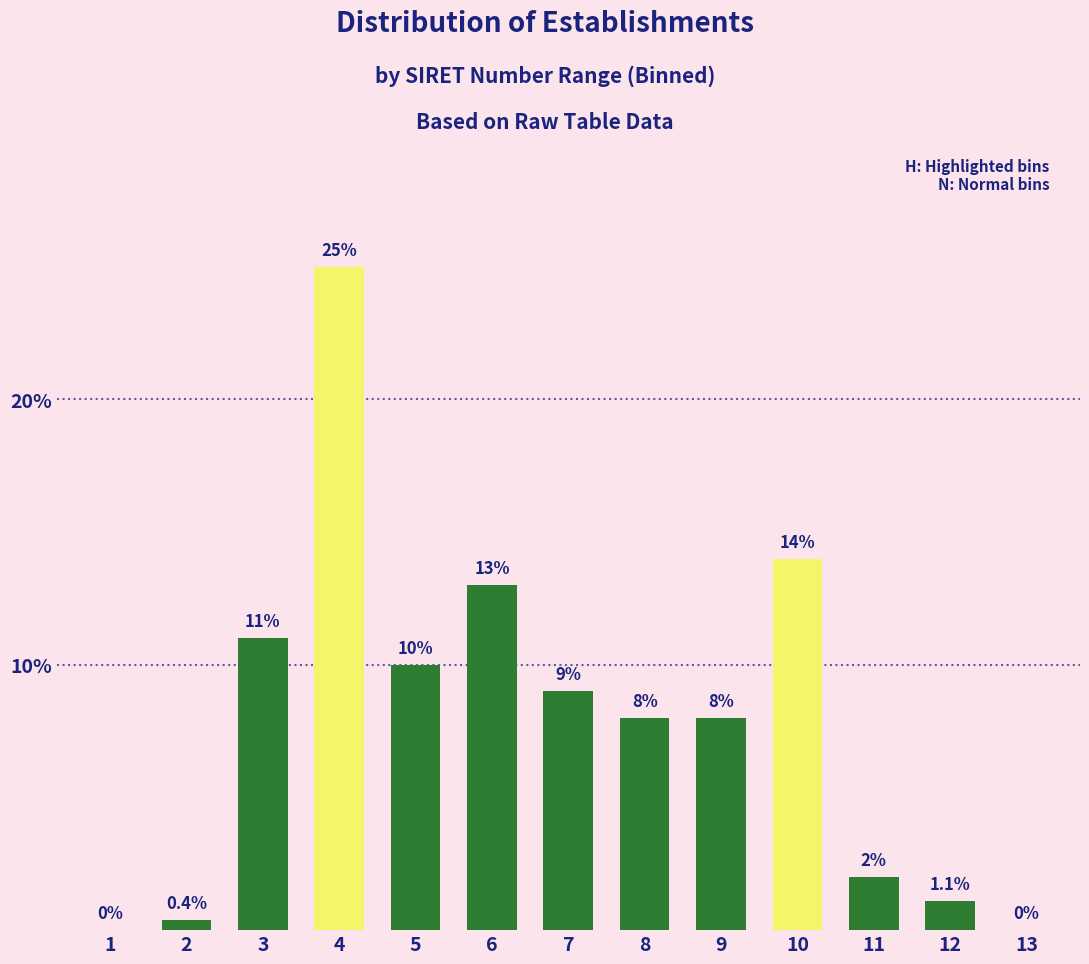

Reading right to left, transcribe all the data shown in this chart.

13=0.0	12=1.1	11=2.0	10=14.0	9=8.0	8=8.0	7=9.0	6=13.0	5=10.0	4=25.0	3=11.0	2=0.4	1=0.0